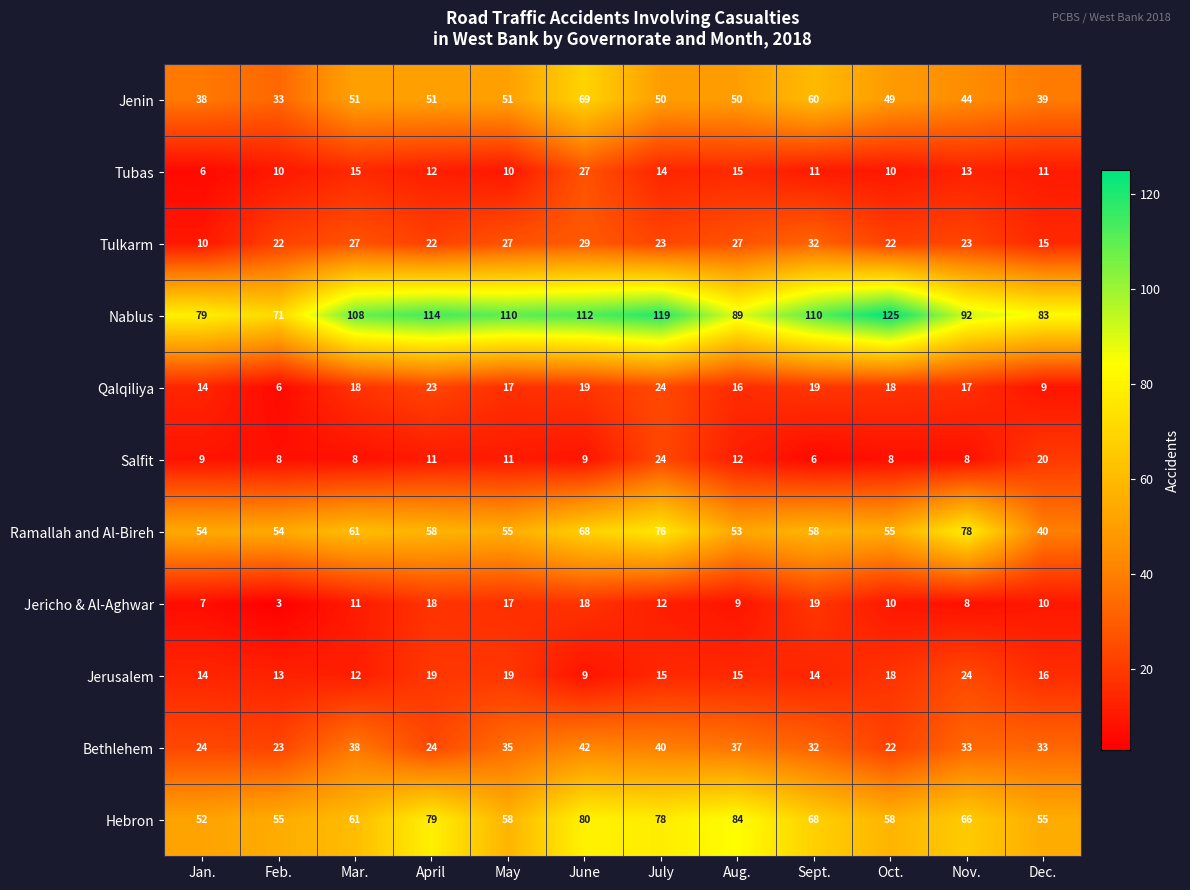

What is the minimum value shown in the chart?

3